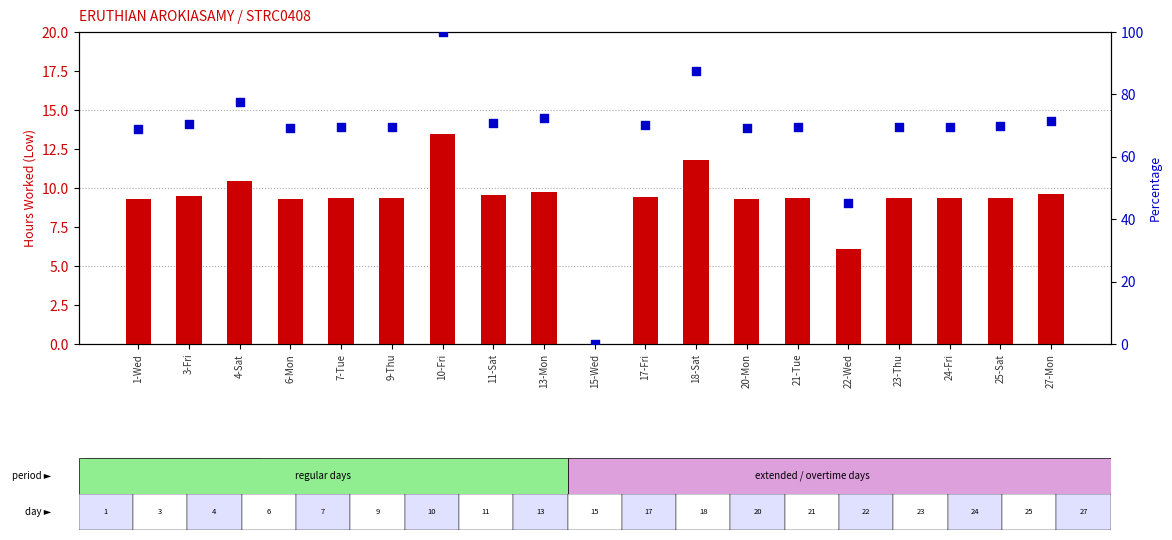

Which series has the widest spread of Y values?

percentile rank within the sample